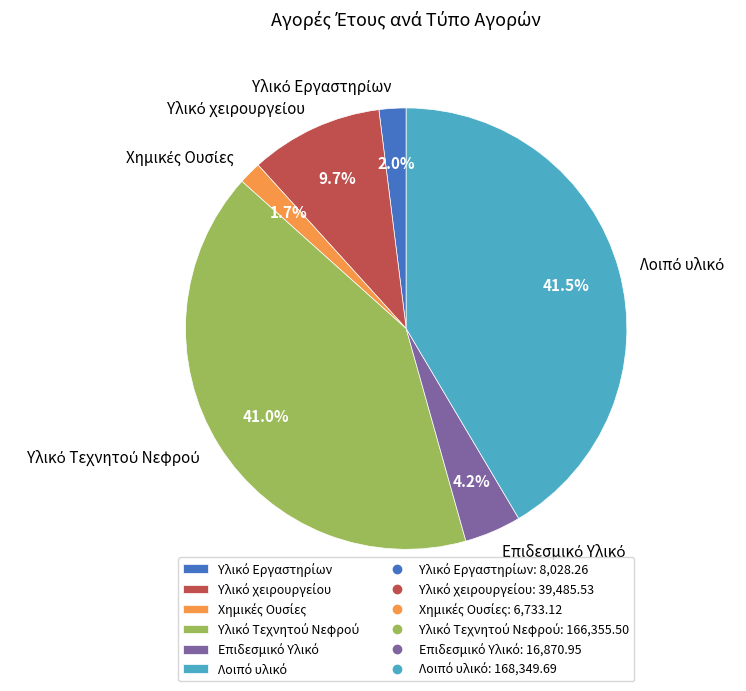

Is there a majority slice in this chart?

No